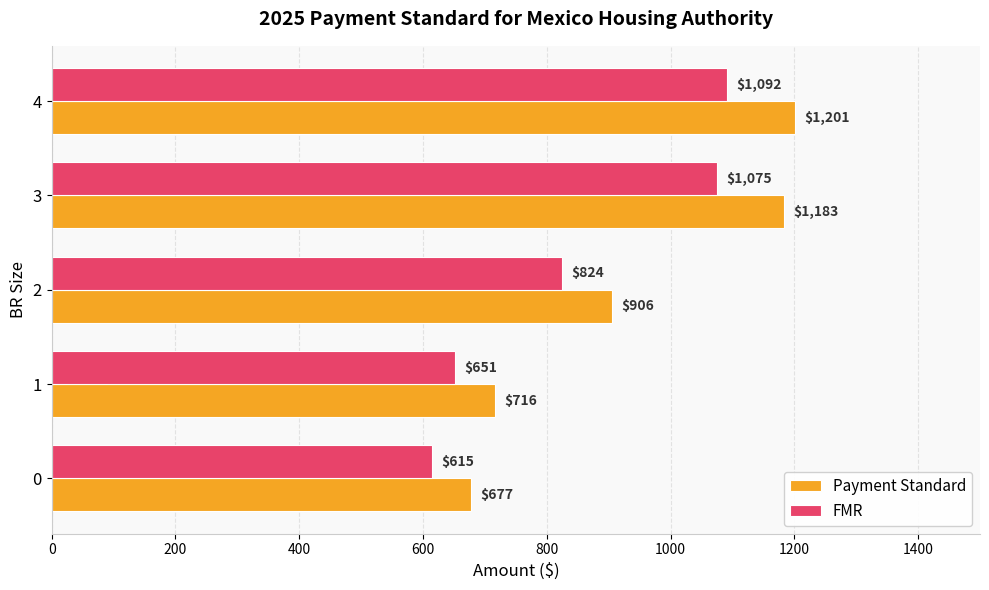

How many values in the Payment Standard series are below 906?

2